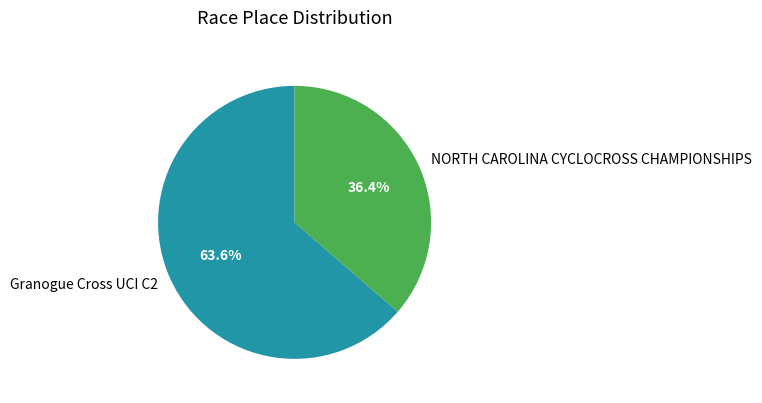

How many slices are in this pie chart?

2